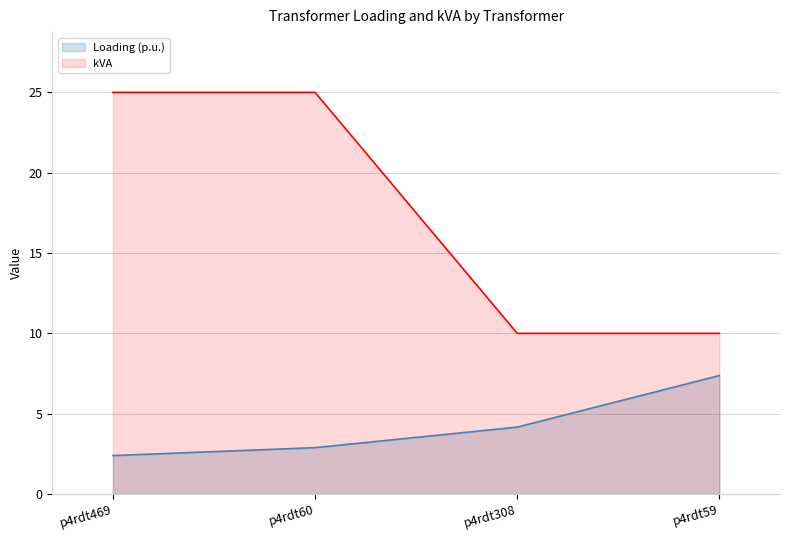

Reading right to left, list all the values displayed in this chart.

Loading (p.u.): 7.4	4.2	2.9	2.4
kVA: 10.0	10.0	25.0	25.0